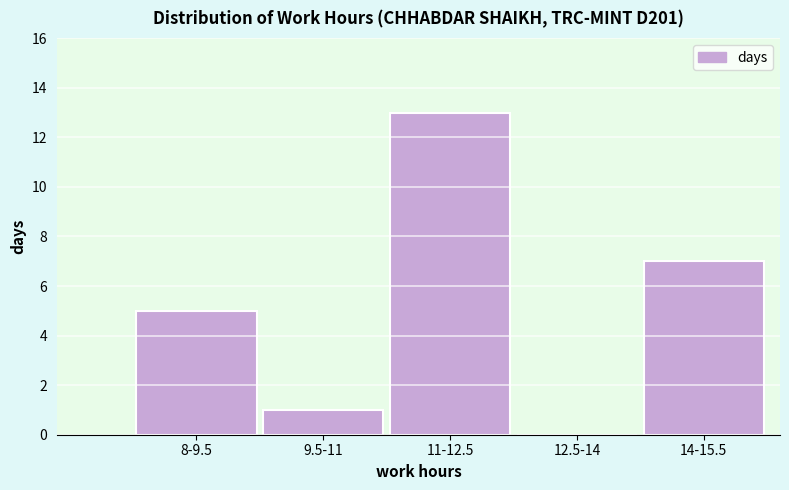

Reading left to right, list all the values displayed in this chart.

8-9.5=5	9.5-11=1	11-12.5=13	12.5-14=0	14-15.5=7